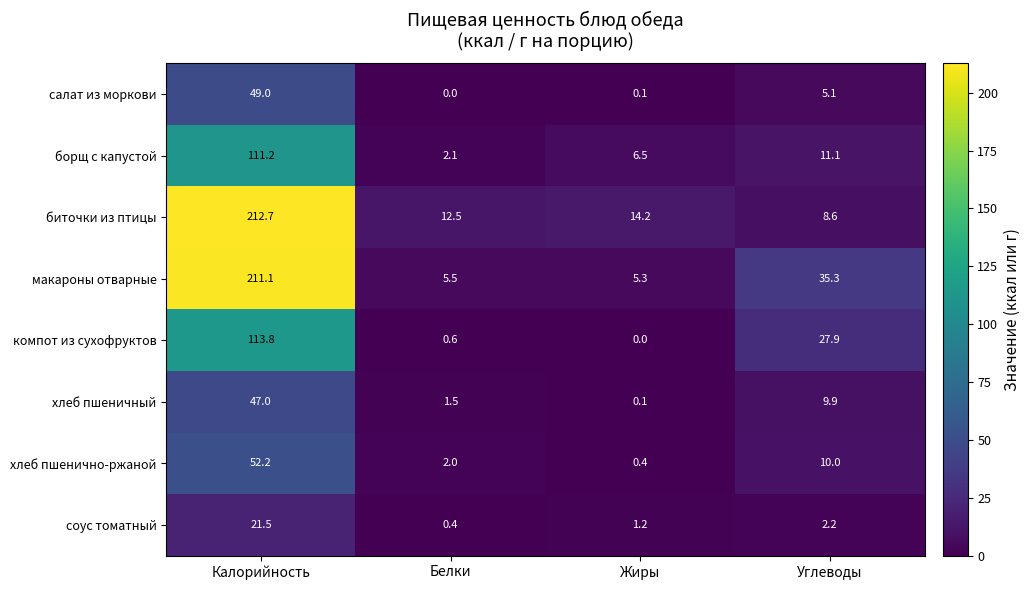

True or false: компот из сухофруктов has a value of 27.9 at Углеводы.

True